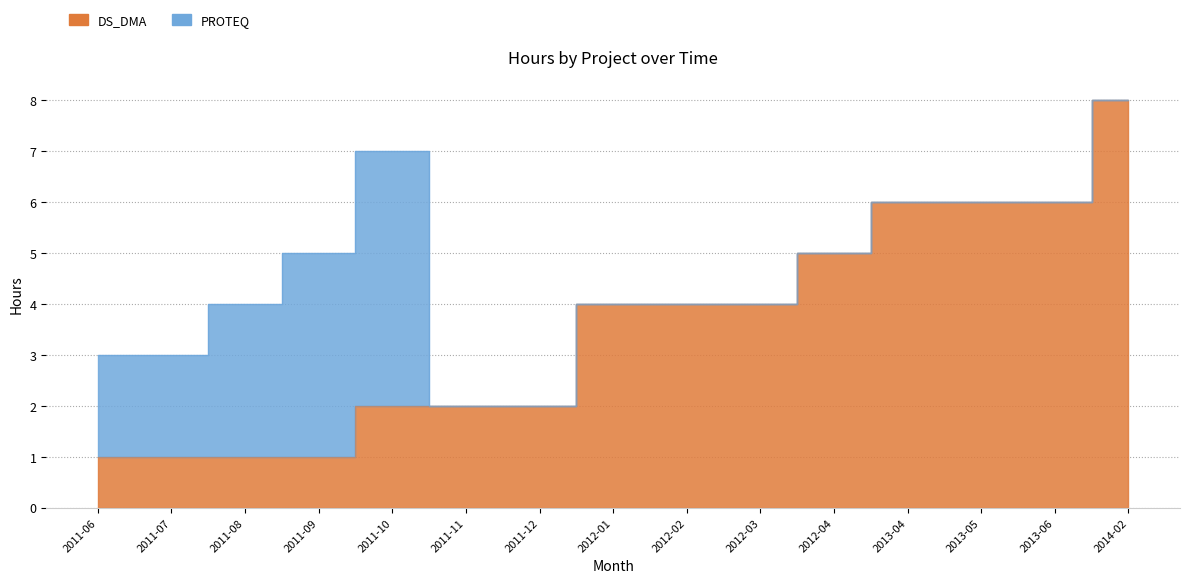

List the labels in order of value, largest first.

2014-02, 2013-04, 2013-05, 2013-06, 2012-04, 2012-01, 2012-02, 2012-03, 2011-10, 2011-11, 2011-12, 2011-06, 2011-07, 2011-08, 2011-09